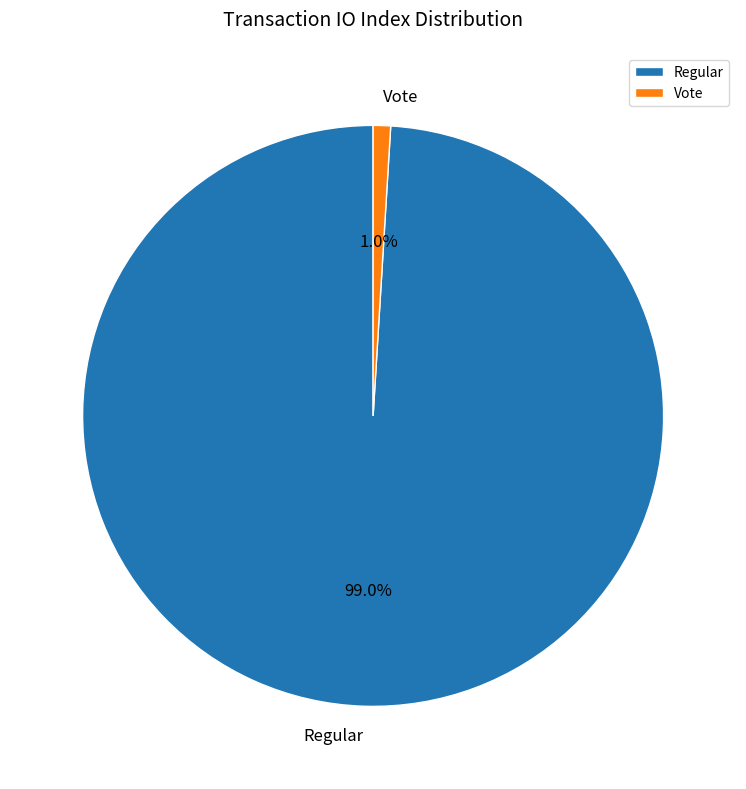

To the nearest percent, what portion does Vote represent?

1%